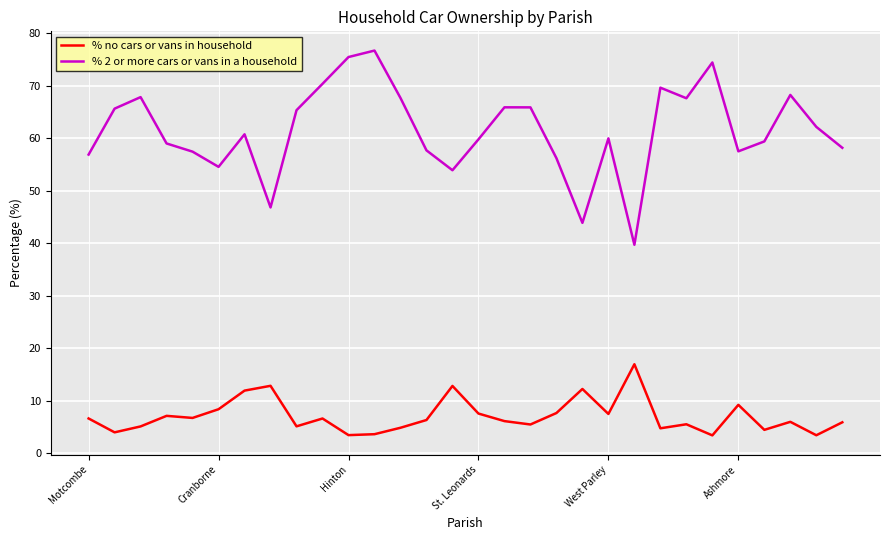

Which series has the largest total across all categories?

% 2 or more cars or vans in a household